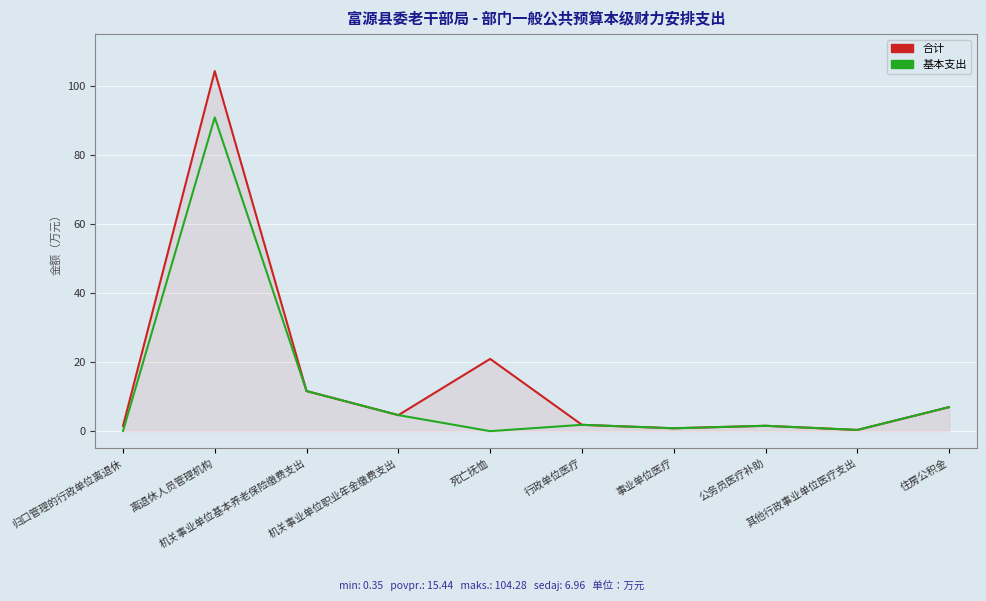

What is the highest value of the 合计 series?

104.3